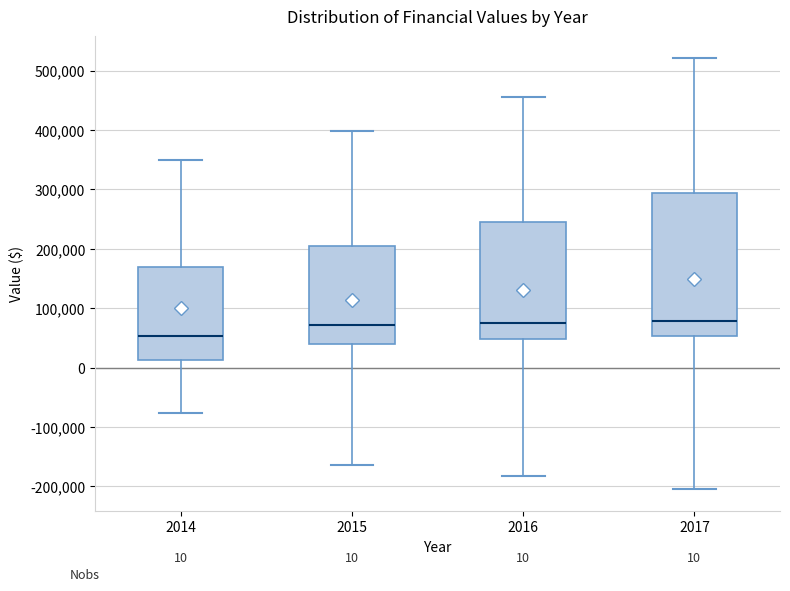

Which box is the tallest, from its lower edge to its upper edge?

2017